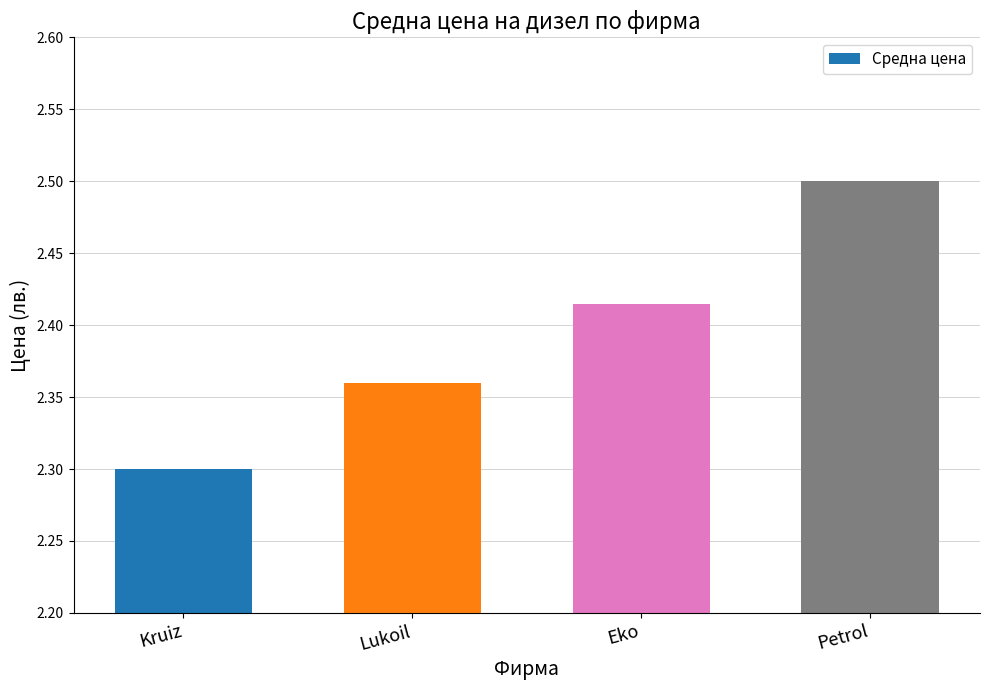

What is the sum of the values at Eko and Petrol?

4.9